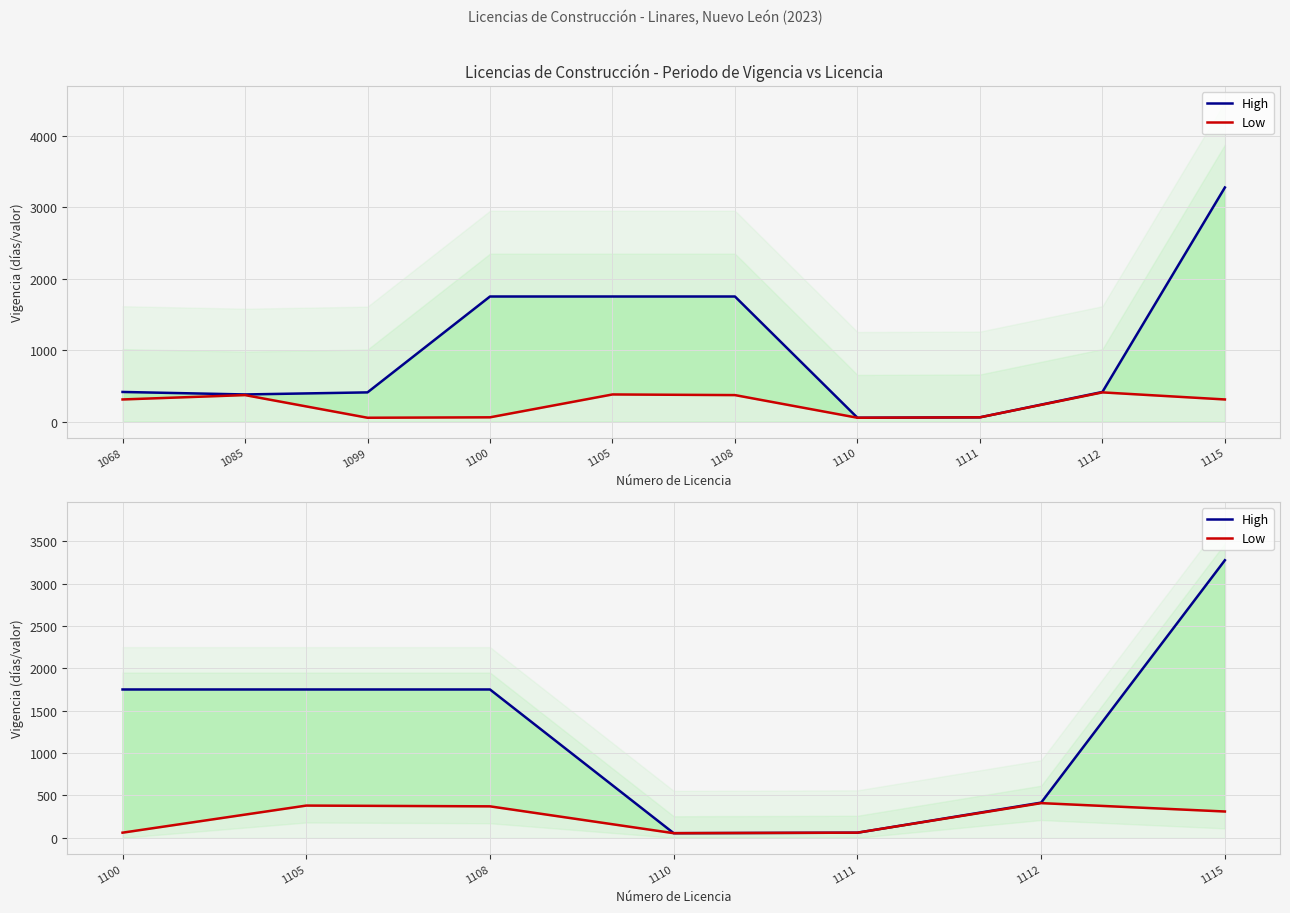

What is the maximum value shown in the chart?

3277